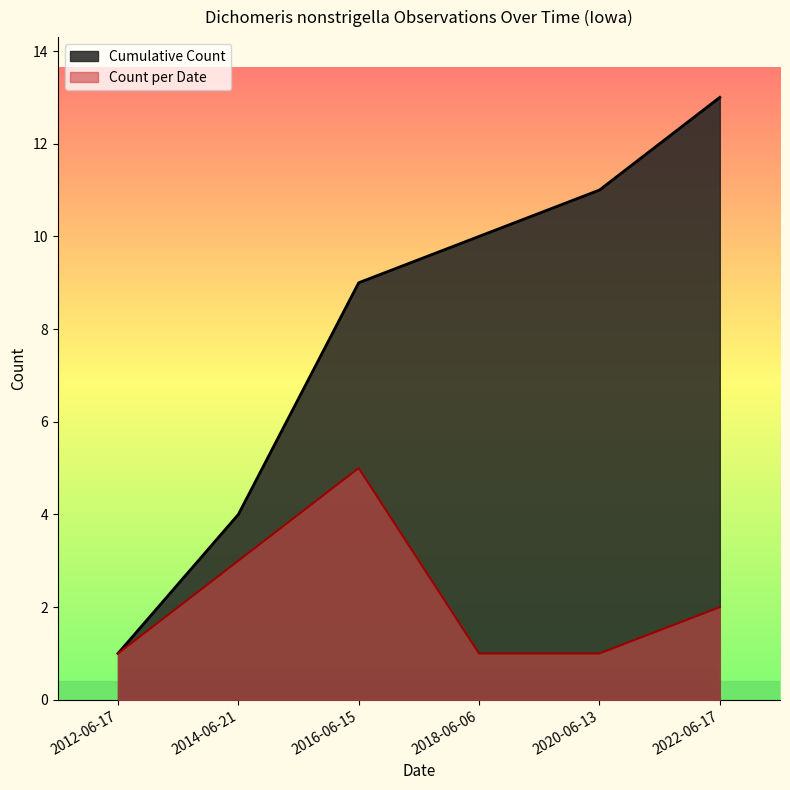

Rank the categories by Cumulative Count value from highest to lowest.

2022-06-17, 2020-06-13, 2018-06-06, 2016-06-15, 2014-06-21, 2012-06-17